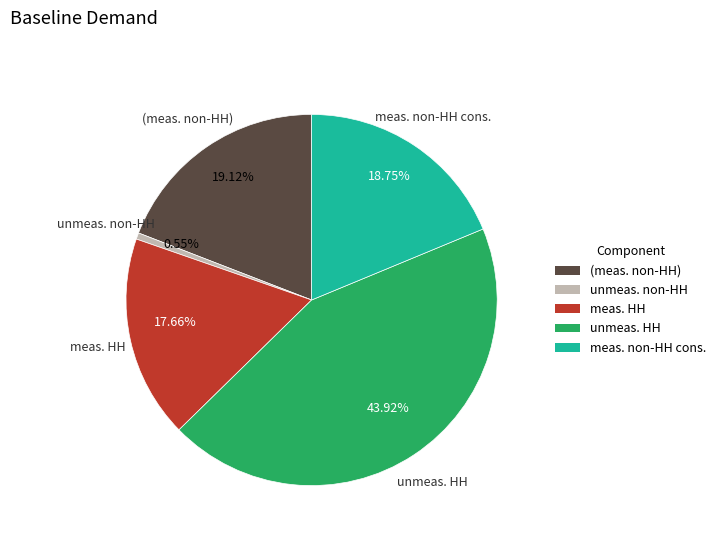

Does any single category account for the majority?

No